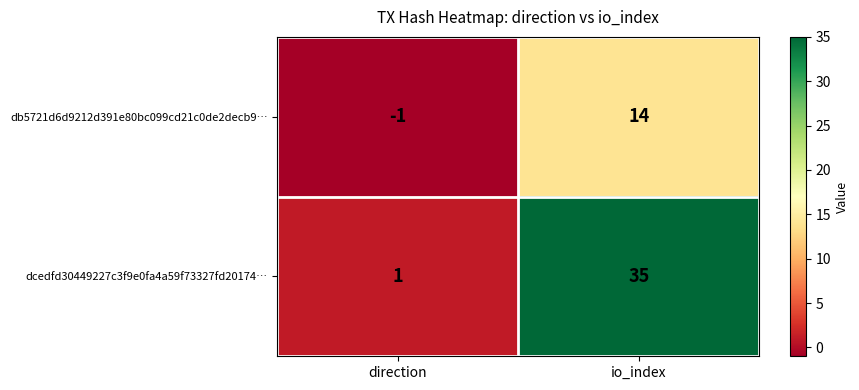

What value does the db5721d6d9212d391e80bc099cd21c0de2decb9… series have at io_index?

14